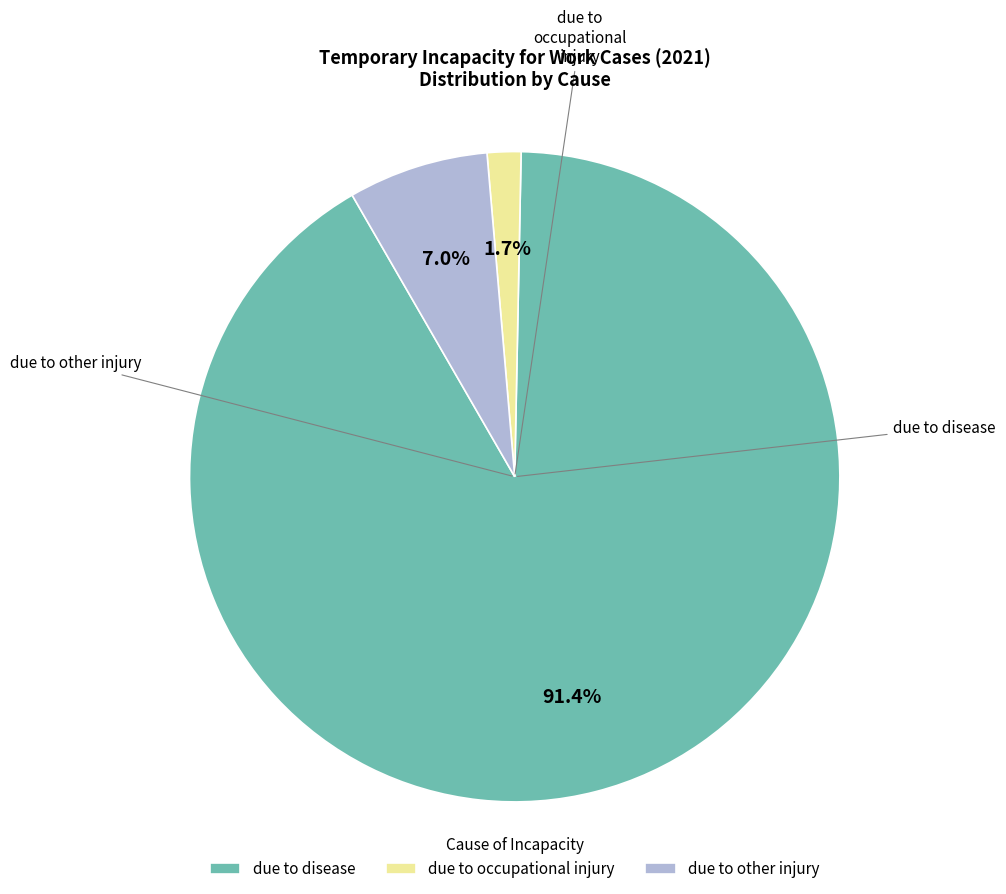

To the nearest percent, what is the difference between the due to disease and due to other injury slice percentages?

84%